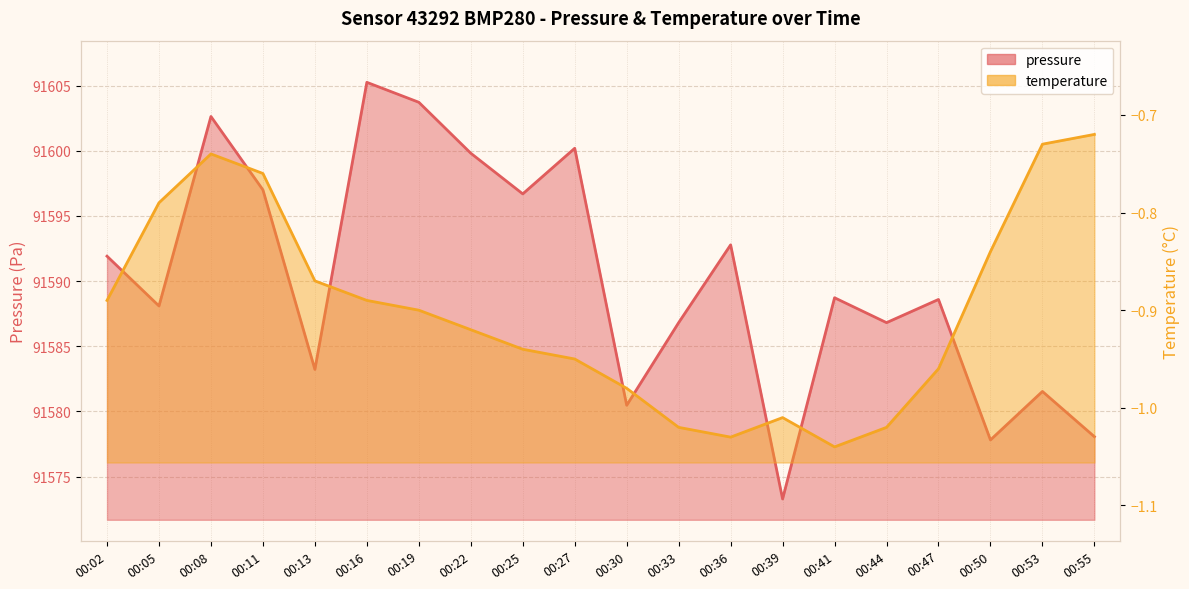

At how many categories does at least one series exceed 73677?

20